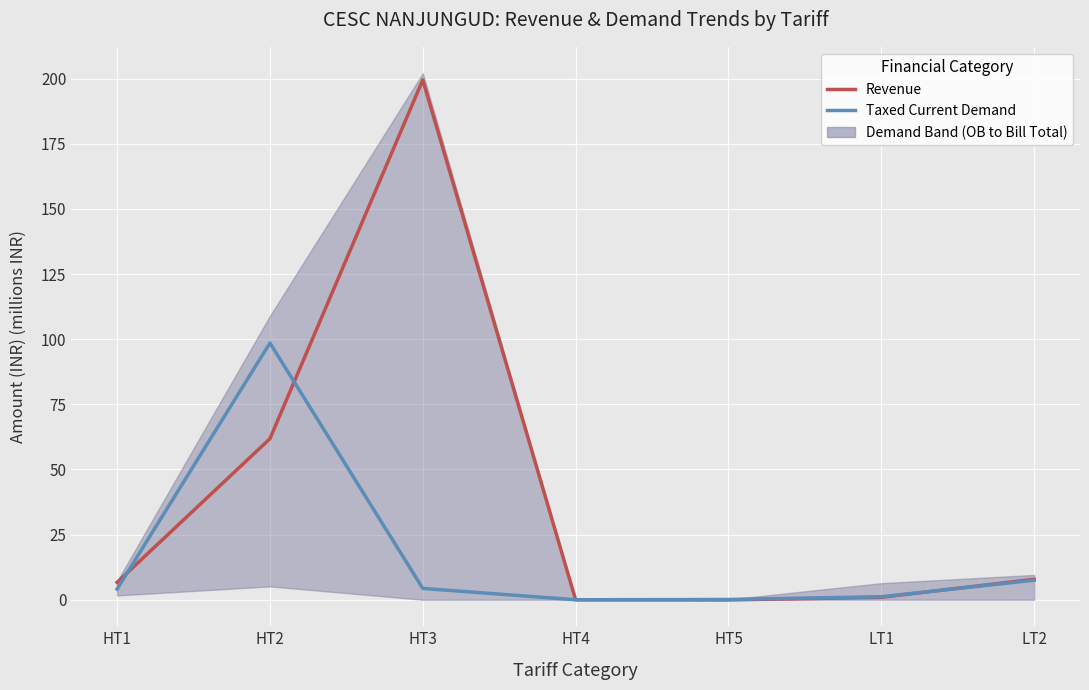

What is the value of the Revenue point at the 5th from the left?

-0.1